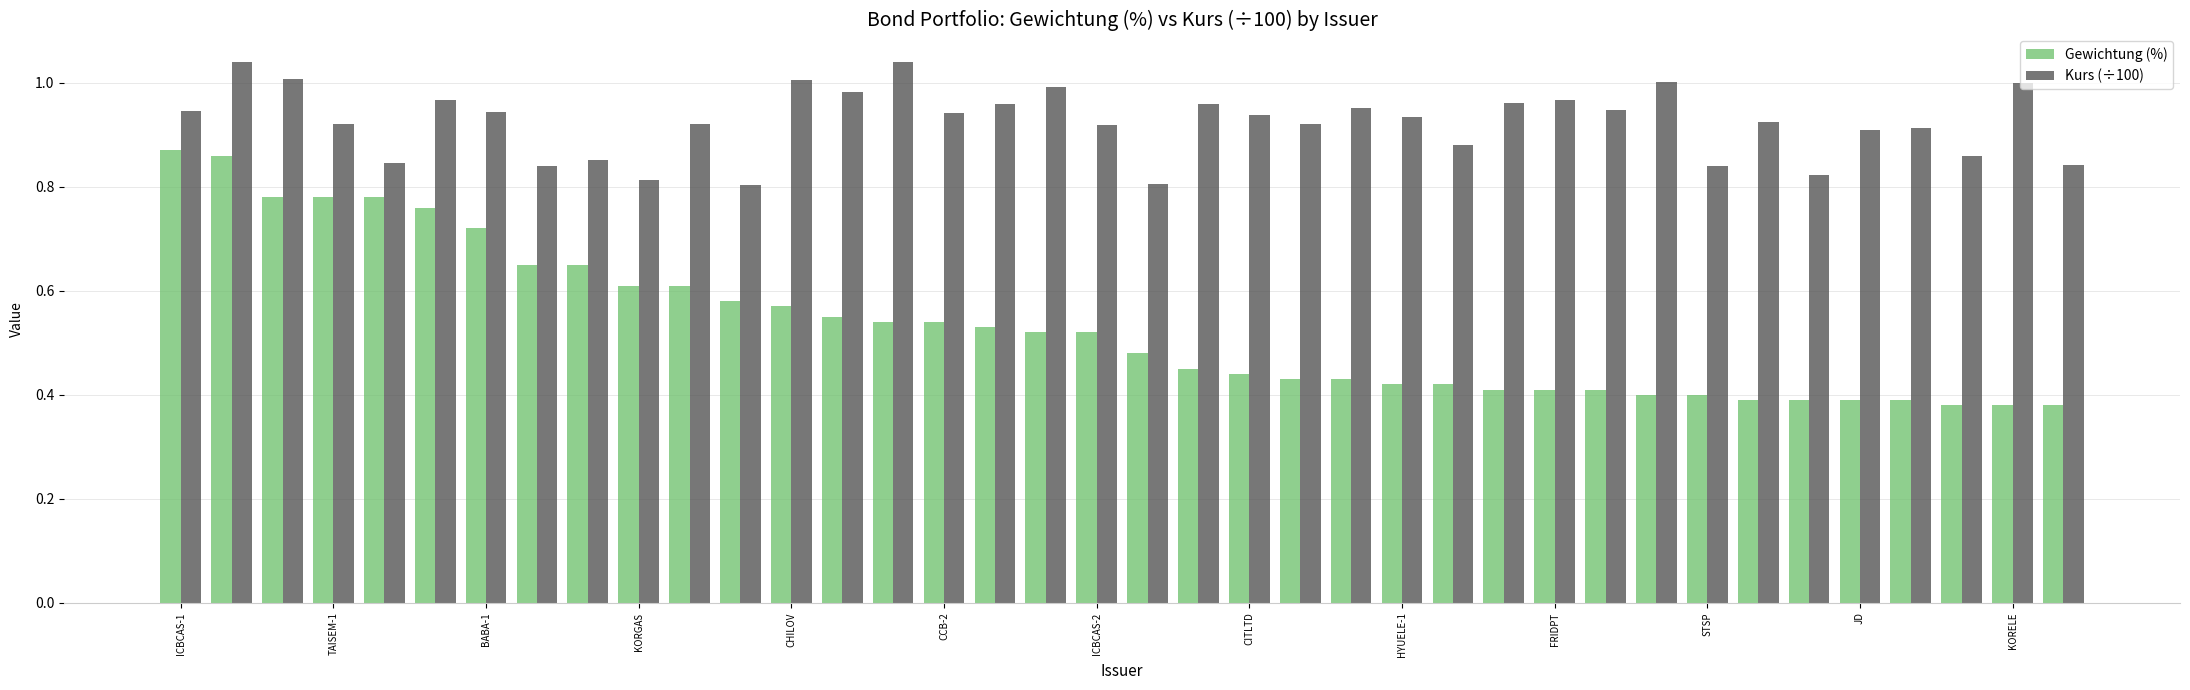

Count the number of categories in the chart.

38